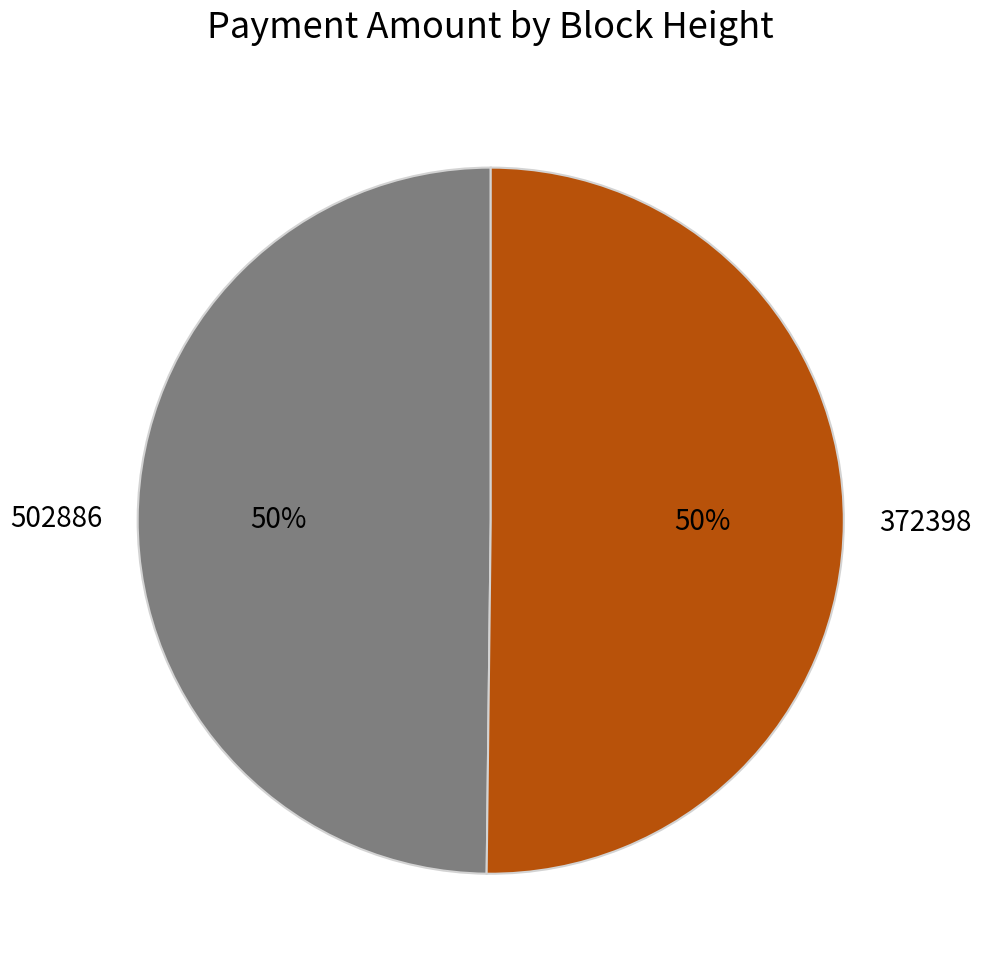

To the nearest percent, what portion does 502886 represent?

50%